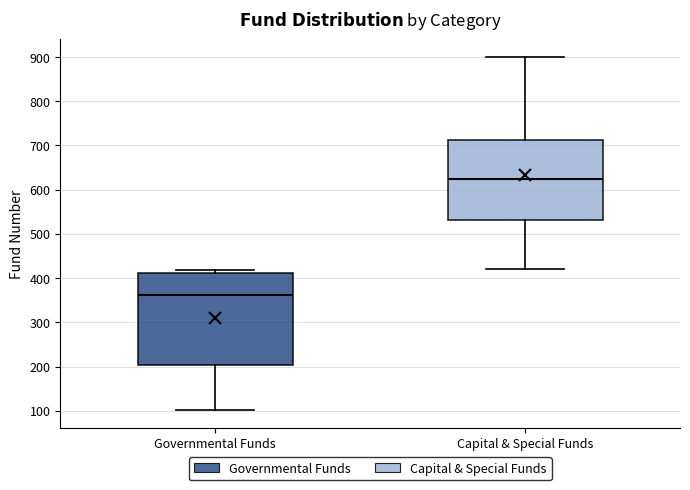

Which box is the tallest, from its lower edge to its upper edge?

Governmental Funds